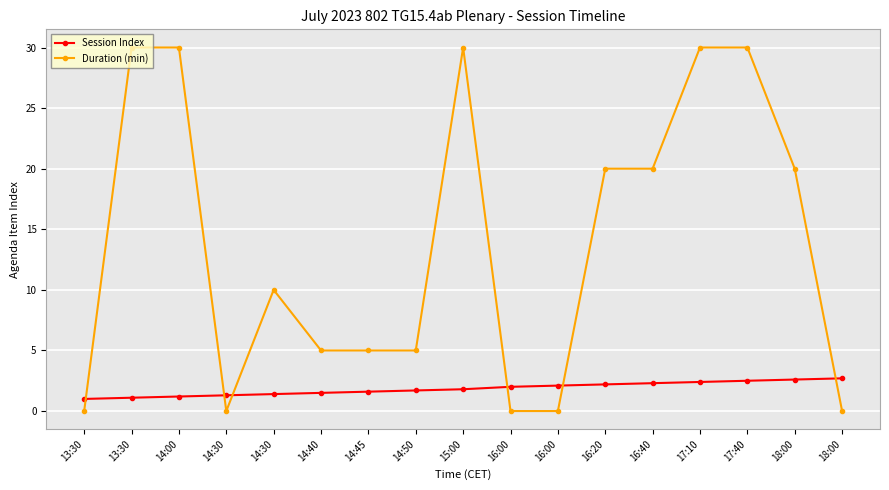

What is the difference between the highest and lowest values at 14:30?

1.3